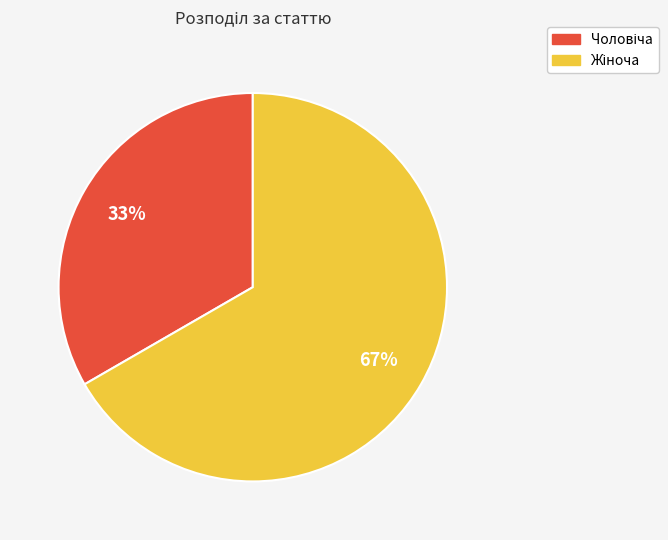

Does any single category account for the majority?

Yes